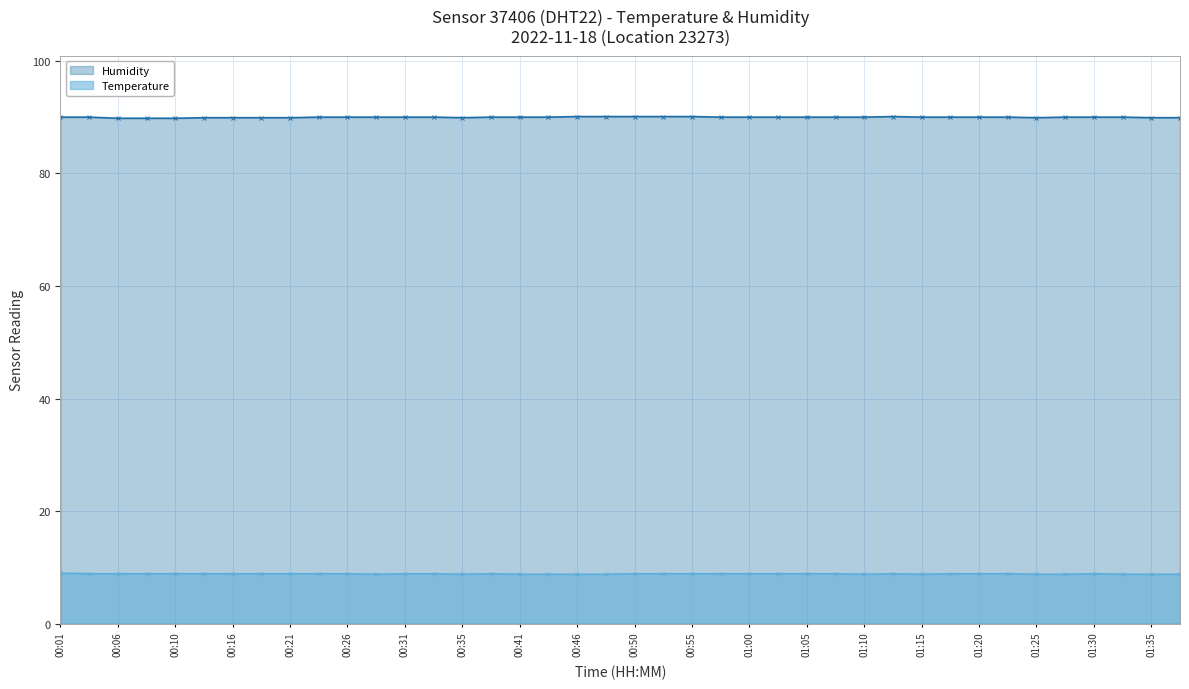

Which label corresponds to the largest value in the chart?

00:46